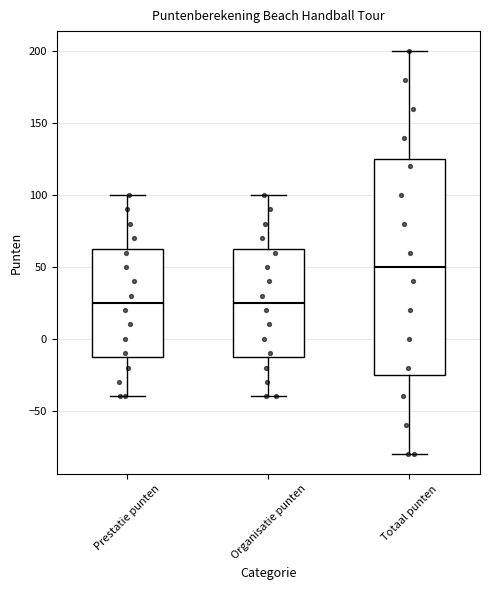

Where does the median line of the box for Totaal punten sit on the y-axis? The values are not printed on the chart, so give them approximately, as read against the axis.

50